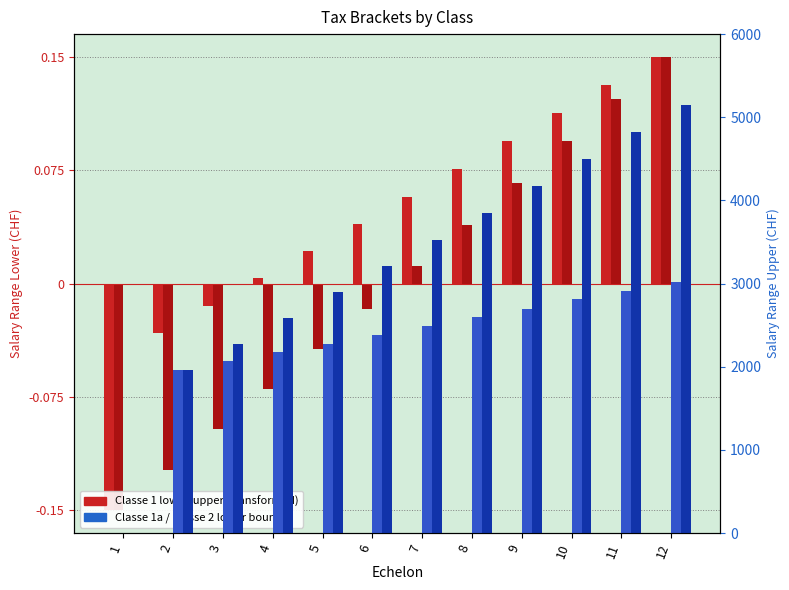

Rank the categories by Classe 1 lower value from highest to lowest.

12, 11, 10, 9, 8, 7, 6, 5, 4, 3, 2, 1